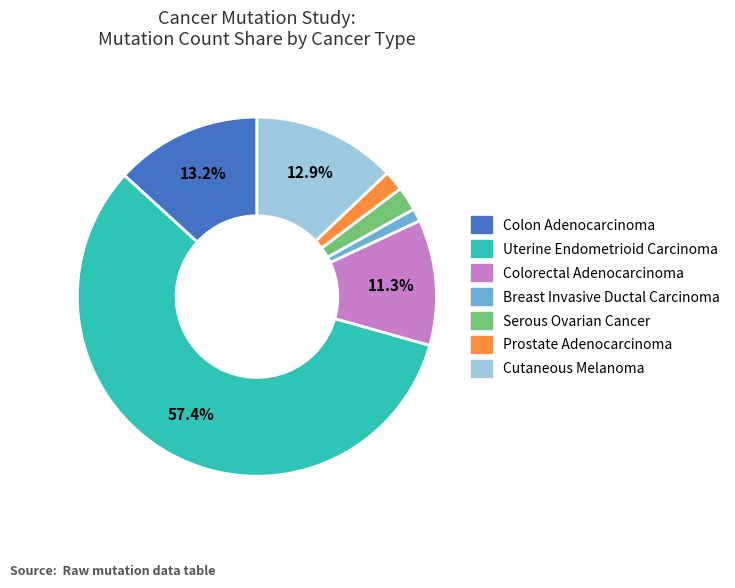

To the nearest percent, what is the combined percentage of Uterine Endometrioid Carcinoma and Serous Ovarian Cancer?

60%